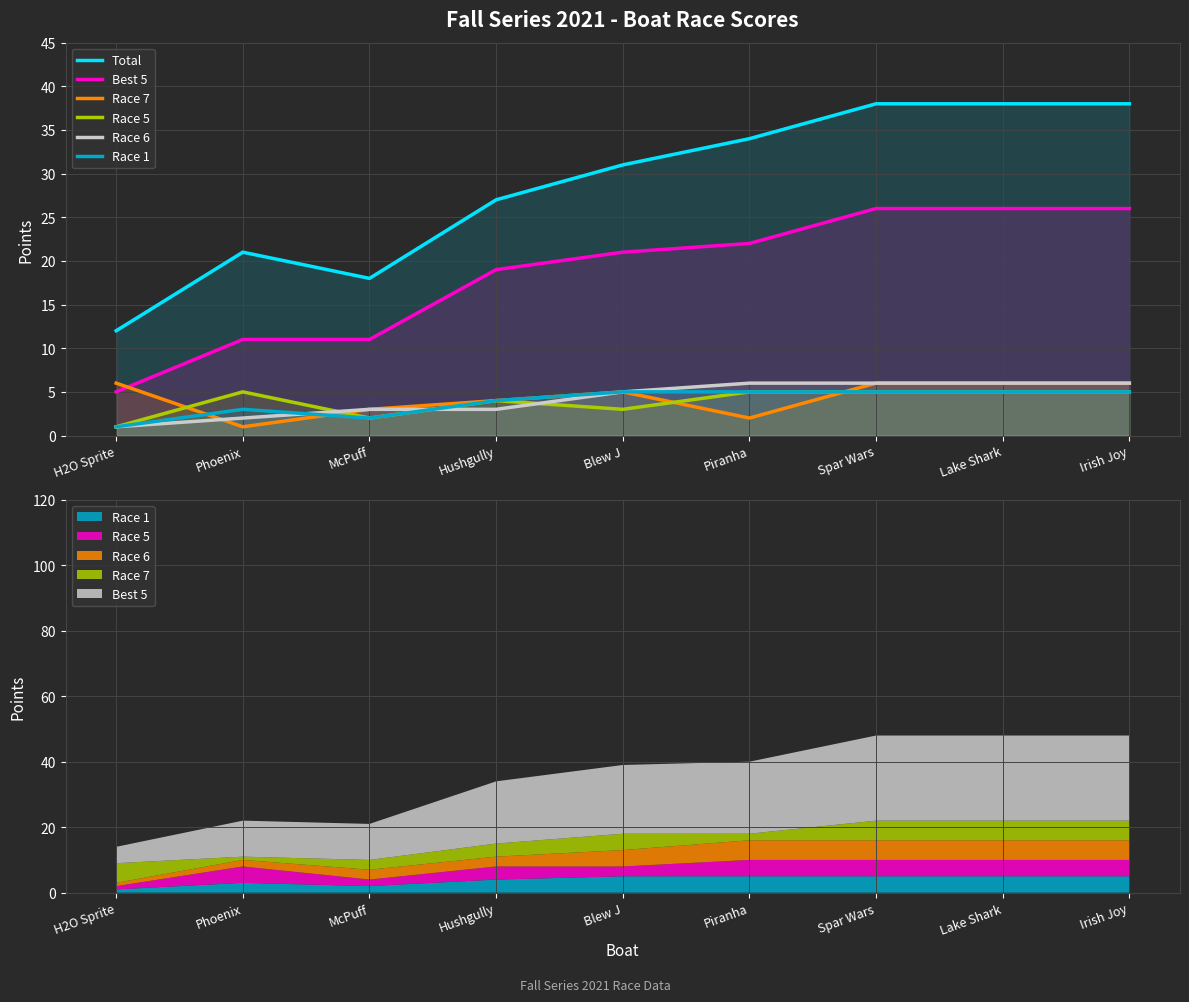

Between McPuff and Irish Joy, which series saw the biggest shift?

Total